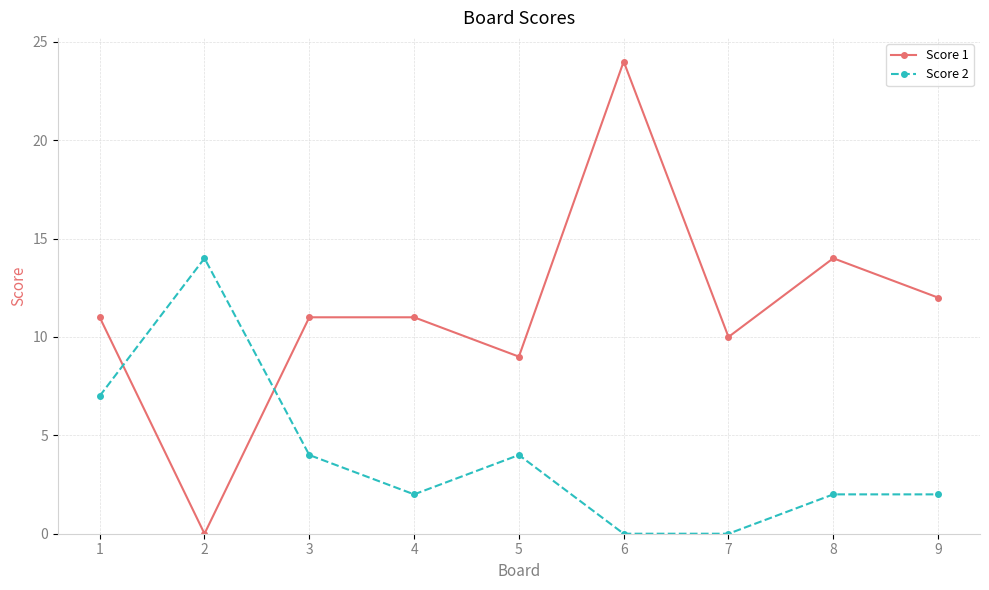

The Score 1 series shows 11 at 2. True or false?

False